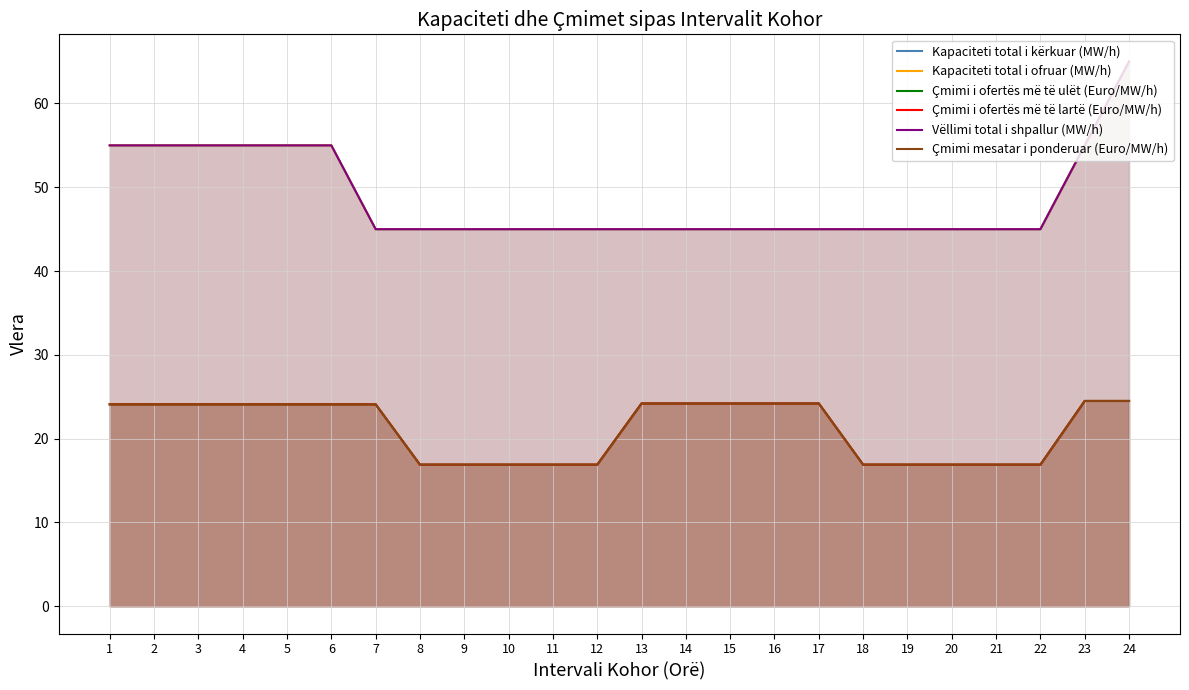

At 22, list the series in order from largest to smallest.

Kapaciteti total i kërkuar (MW/h), Kapaciteti total i ofruar (MW/h), Vëllimi total i shpallur (MW/h), Çmimi i ofertës më të ulët (Euro/MW/h), Çmimi i ofertës më të lartë (Euro/MW/h), Çmimi mesatar i ponderuar (Euro/MW/h)